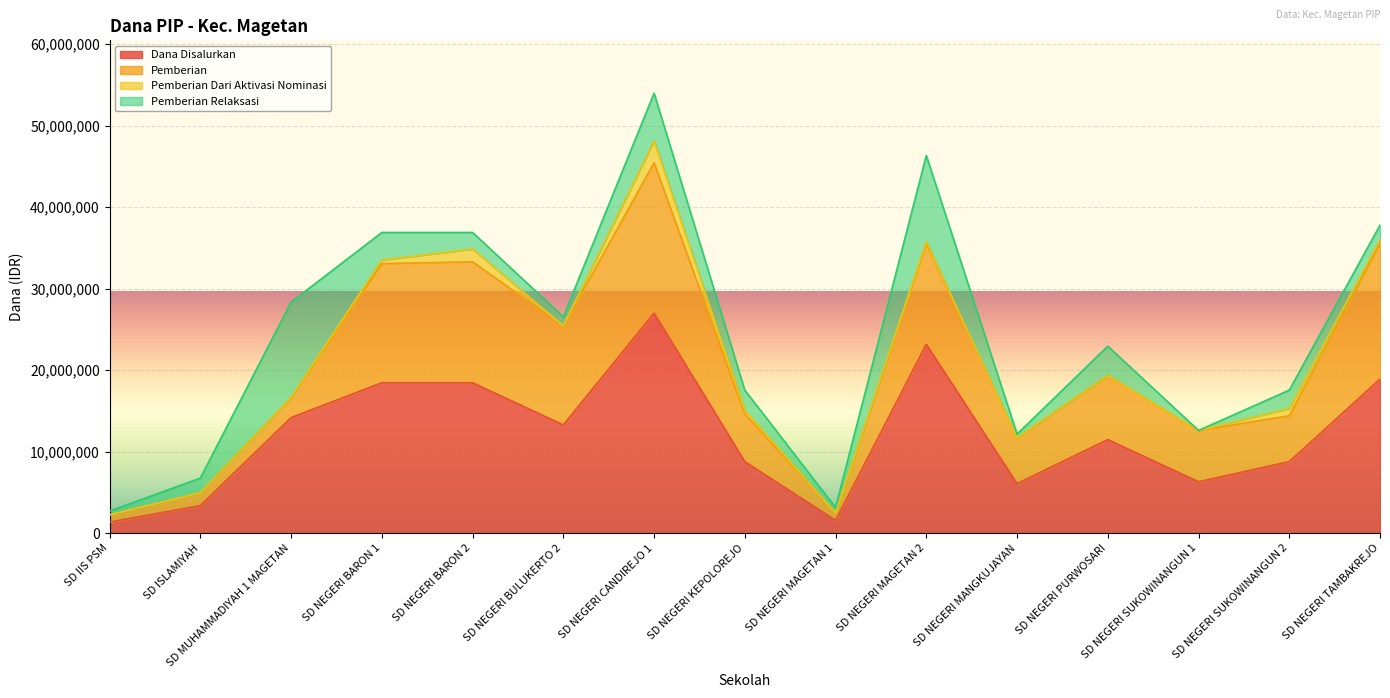

How many interior local peaks does the Pemberian series have?

4